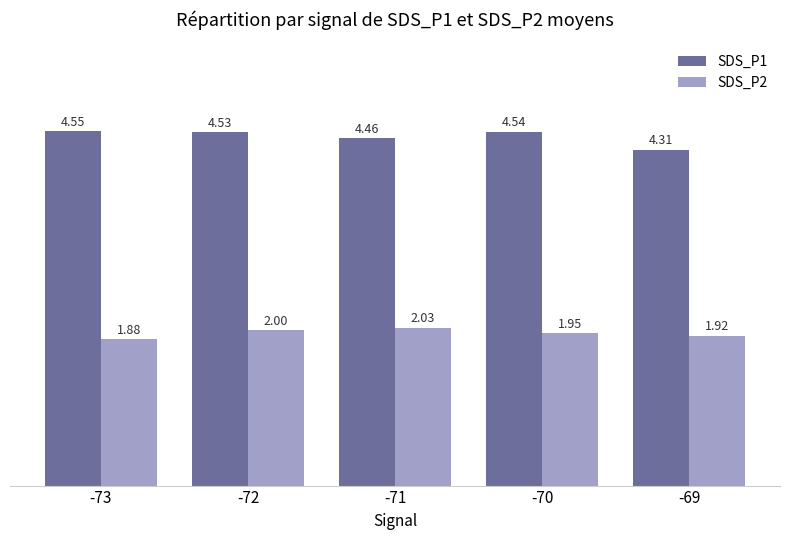

At which label does SDS_P2 reach its peak?

-71